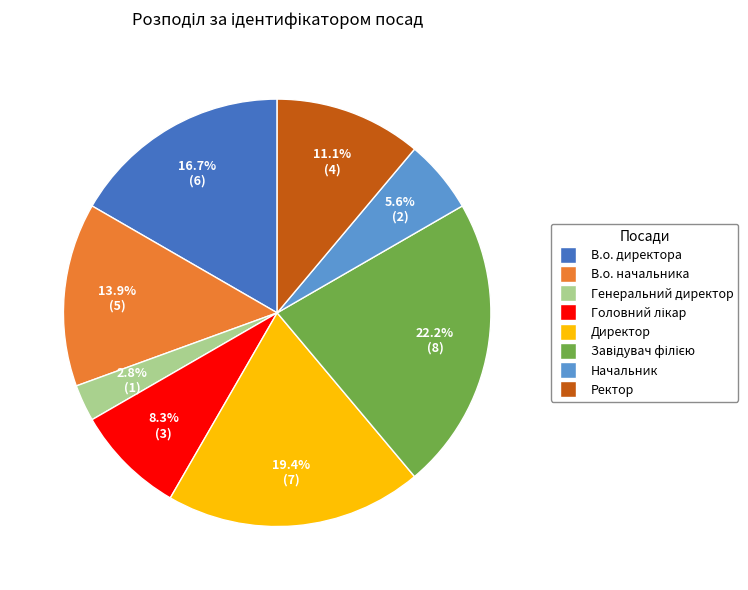

Does Ректор account for over 50% of the chart?

No